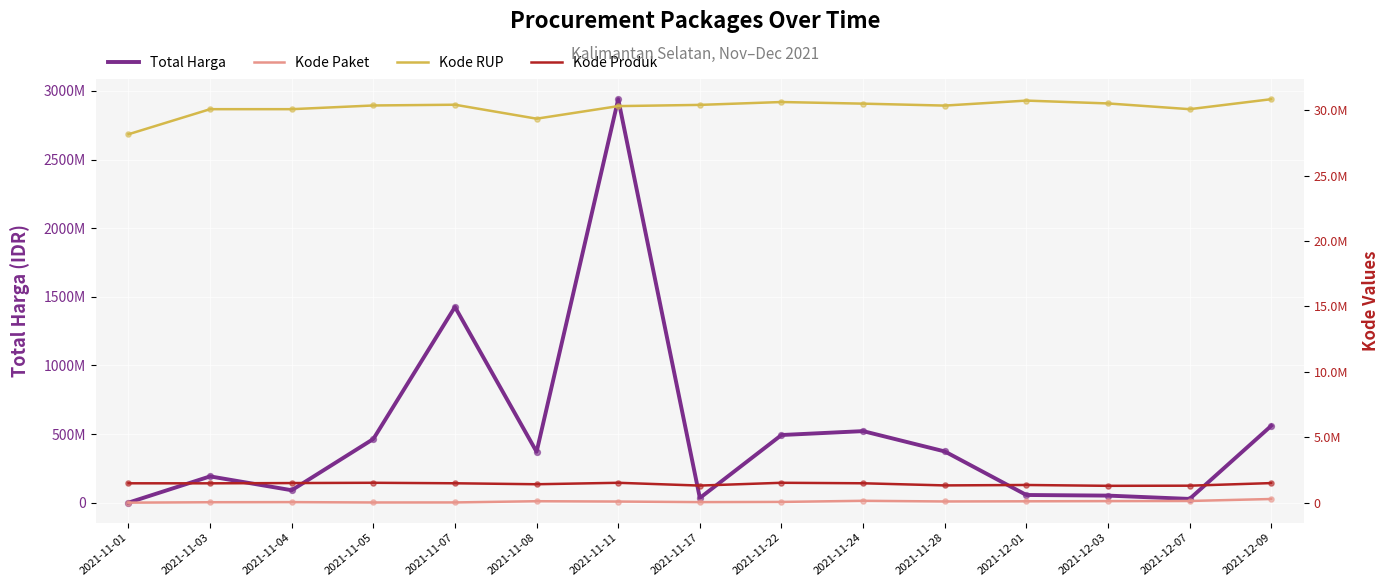

What is the total value across all series at 2021-12-07?

58926660